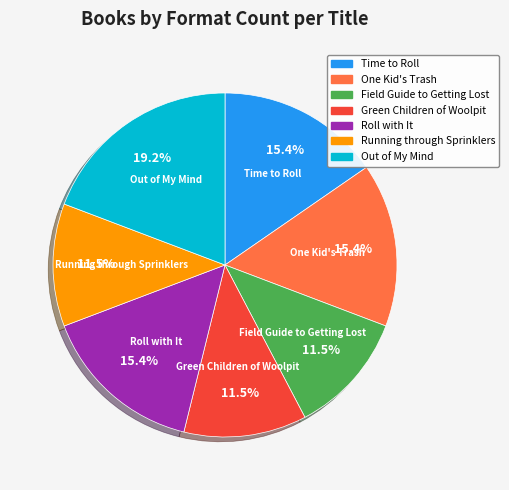

How much of the chart is everything except Time to Roll?

84.6%